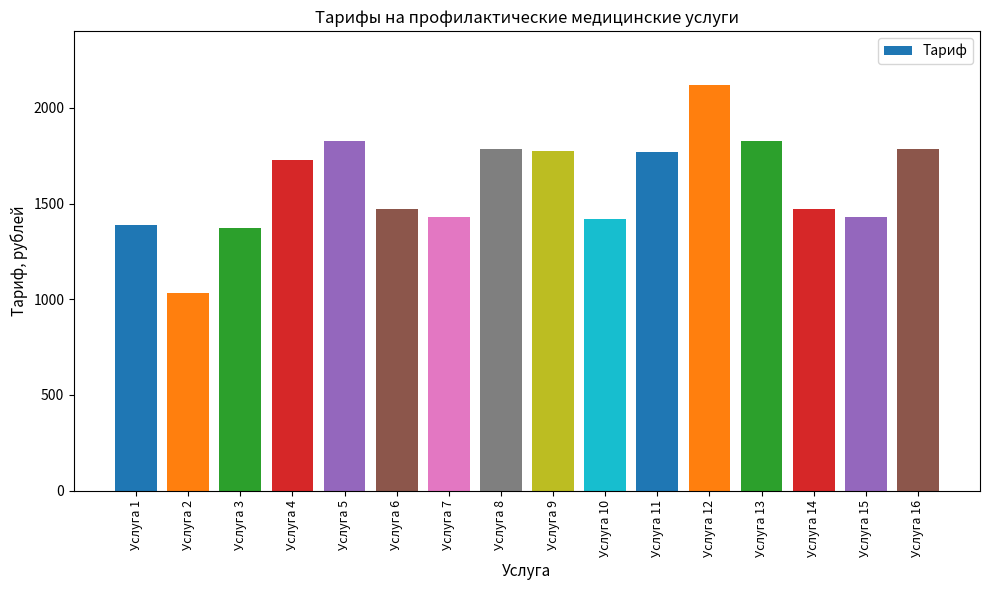

What is the smallest value displayed?

1030.1